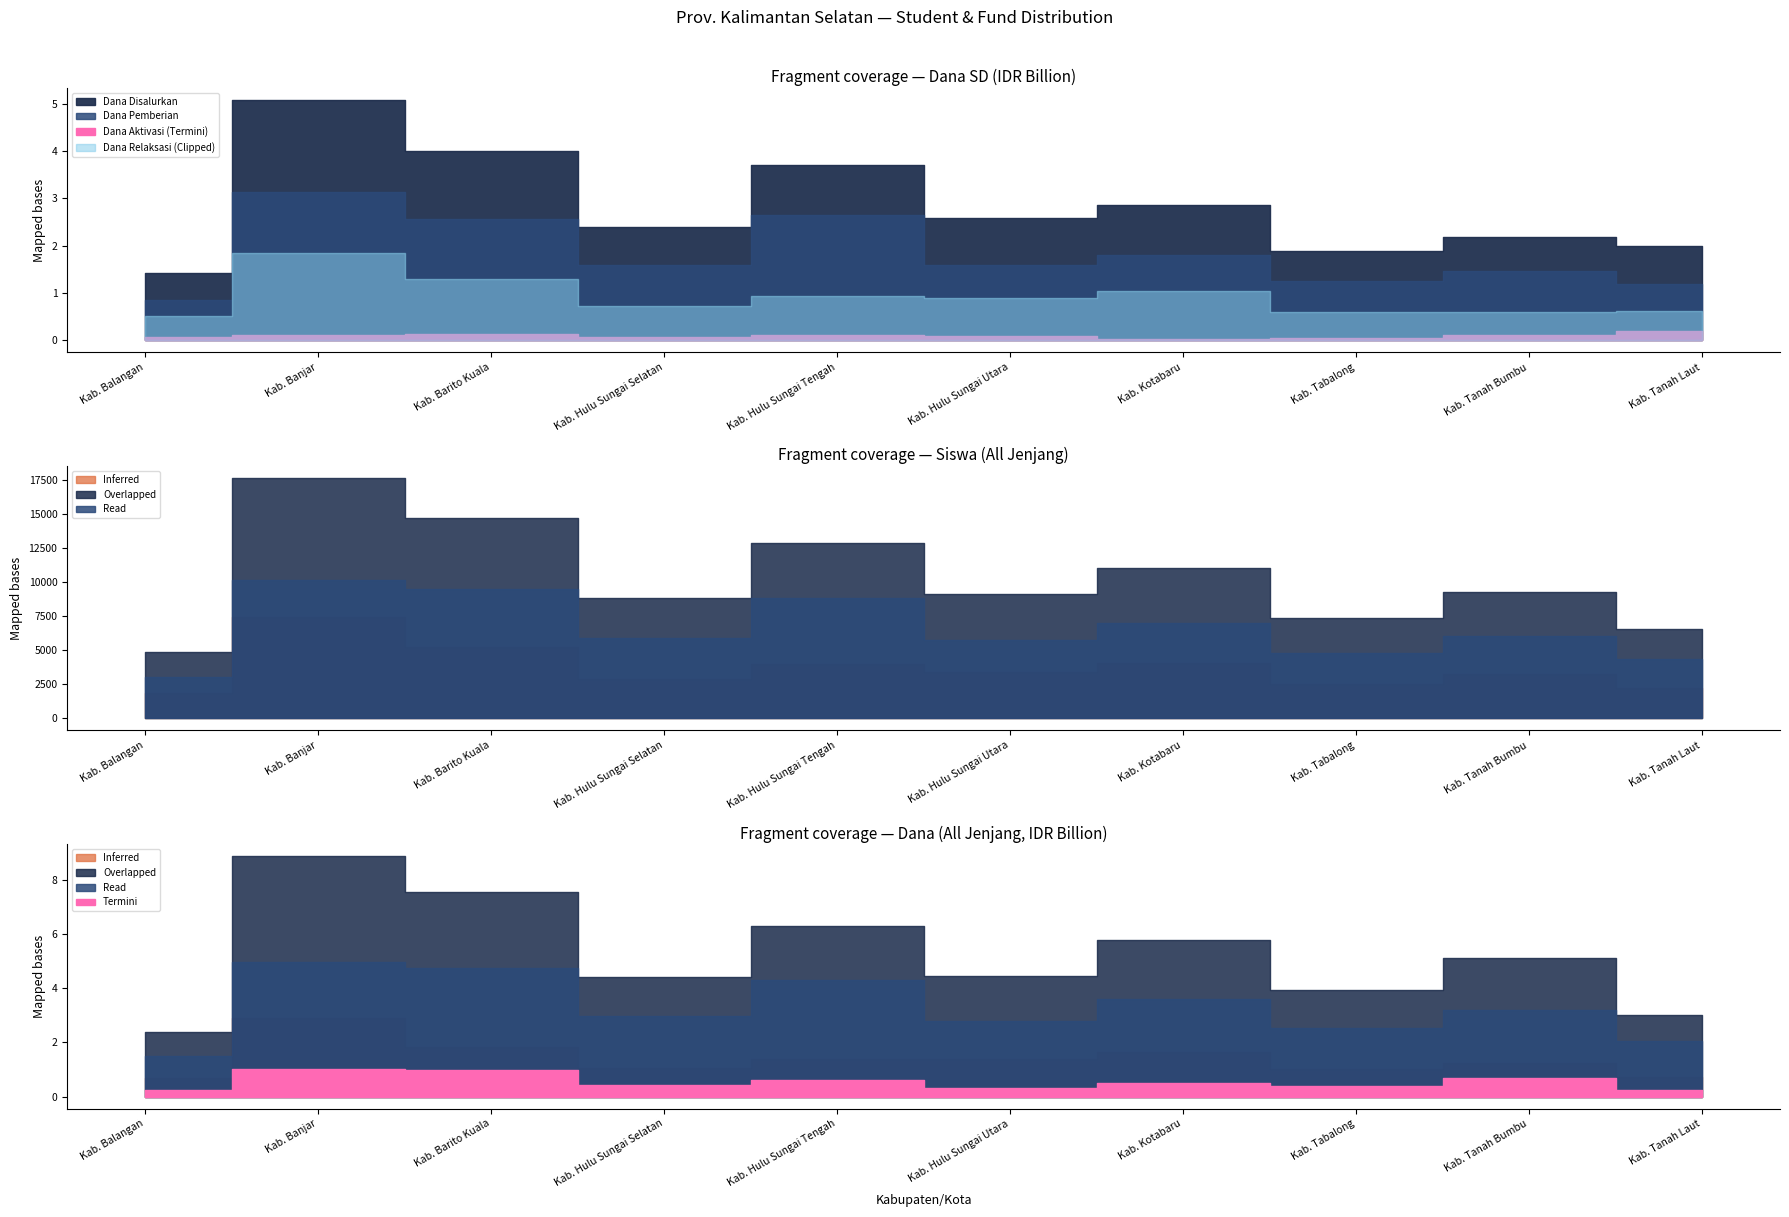

Where does the Dana Pemberian Relaksasi series first go above 889875000?

Kab. Banjar